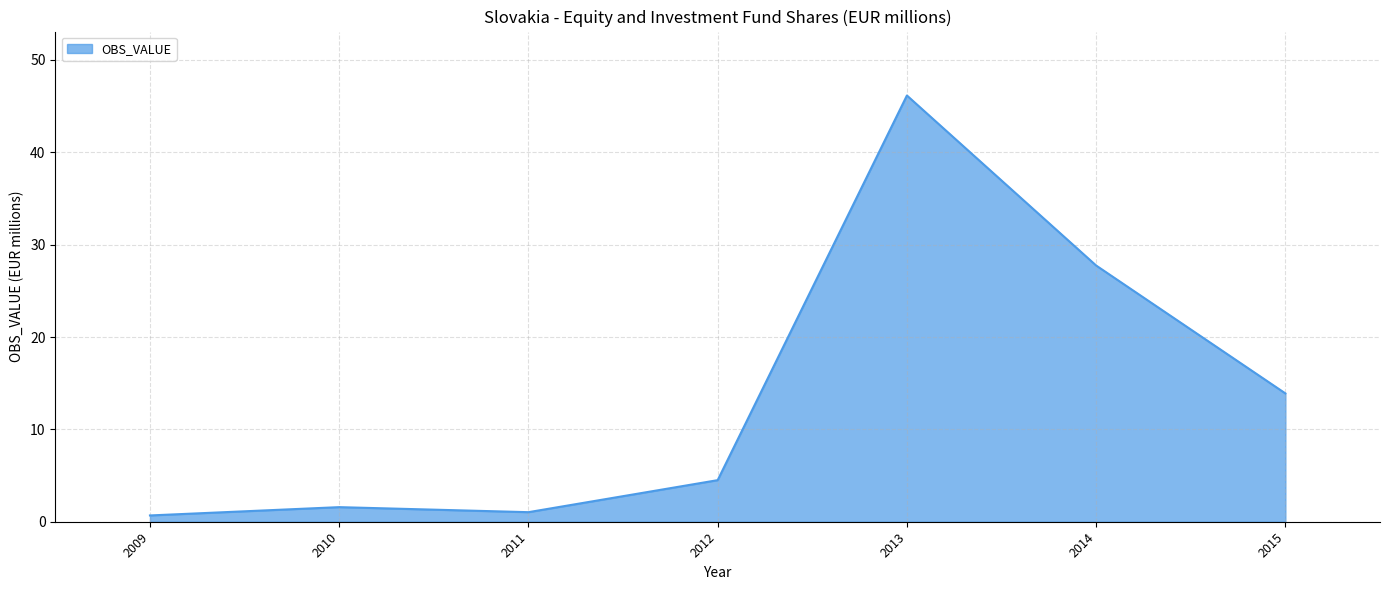

The value at 2011 is 1.0. True or false?

True